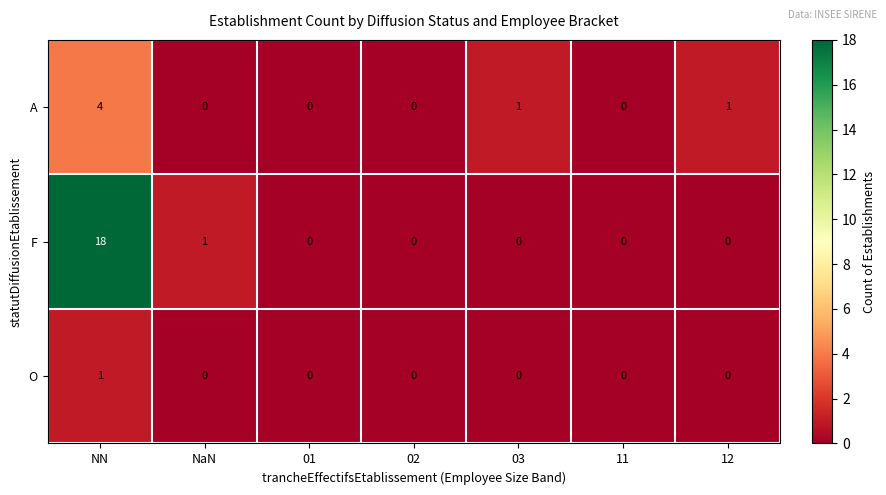

How many data points does each series have?

7